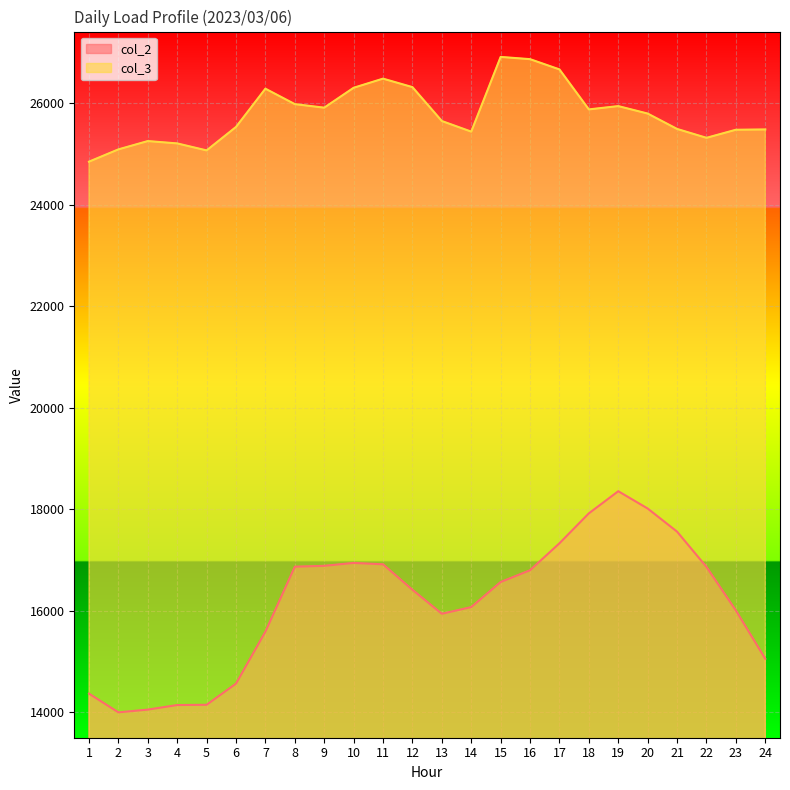

True or false: col_2 and col_3 cross at least once.

False